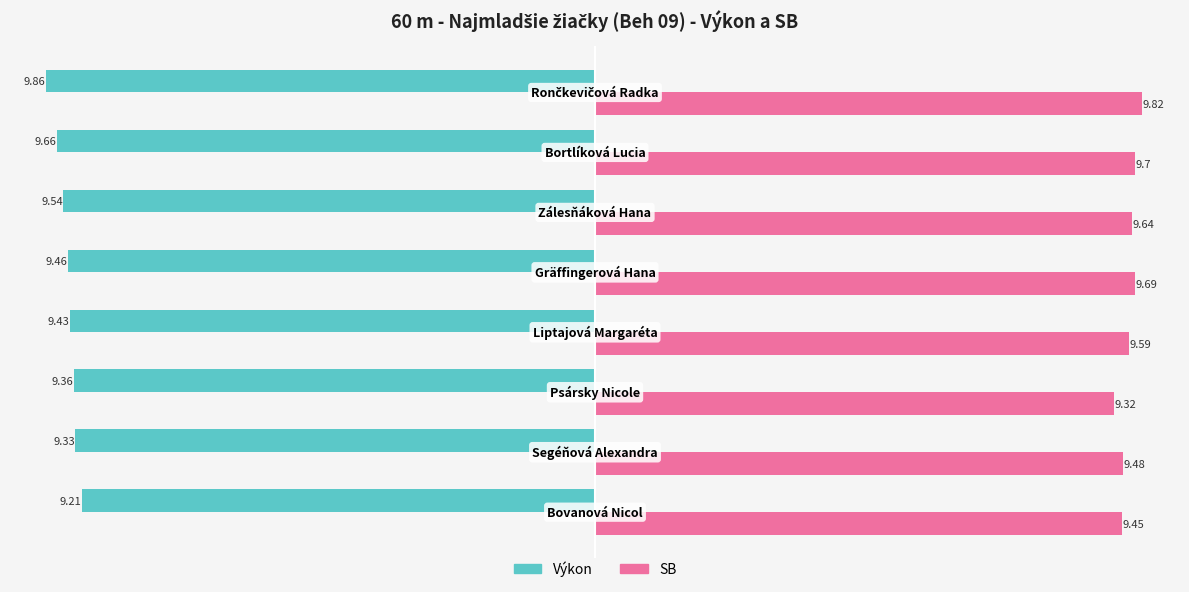

Rank the series by their average value, from lowest to highest.

Výkon, SB